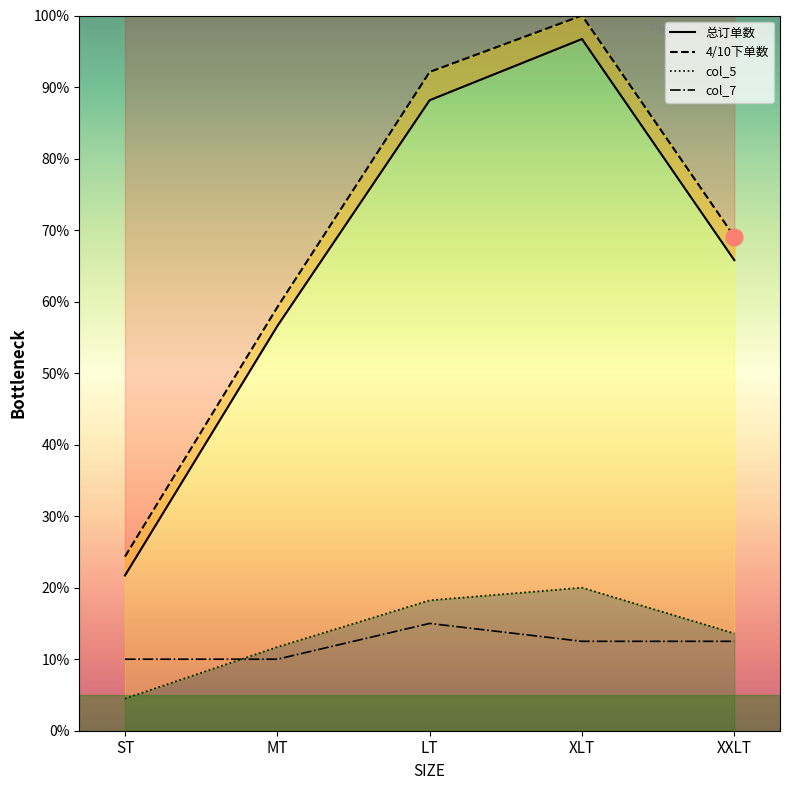

How many distinct data groups are displayed?

4